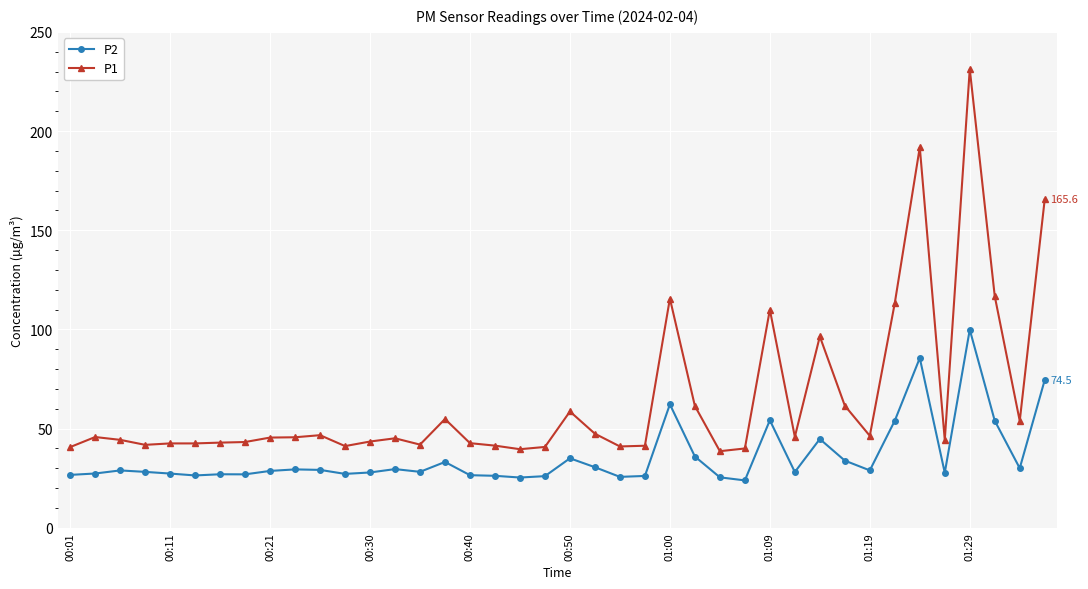

Which series has the largest range (max minus min)?

P1